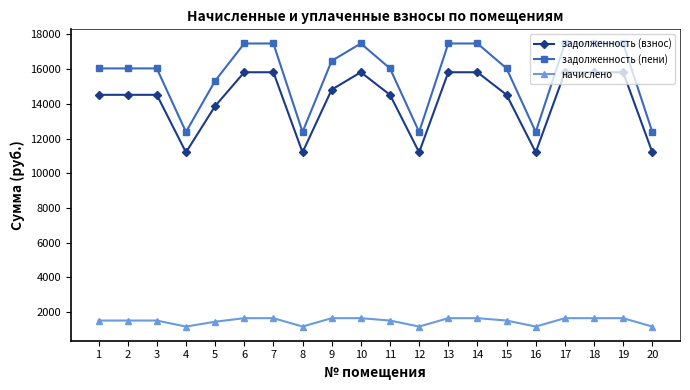

What is the smallest value displayed?

1173.7